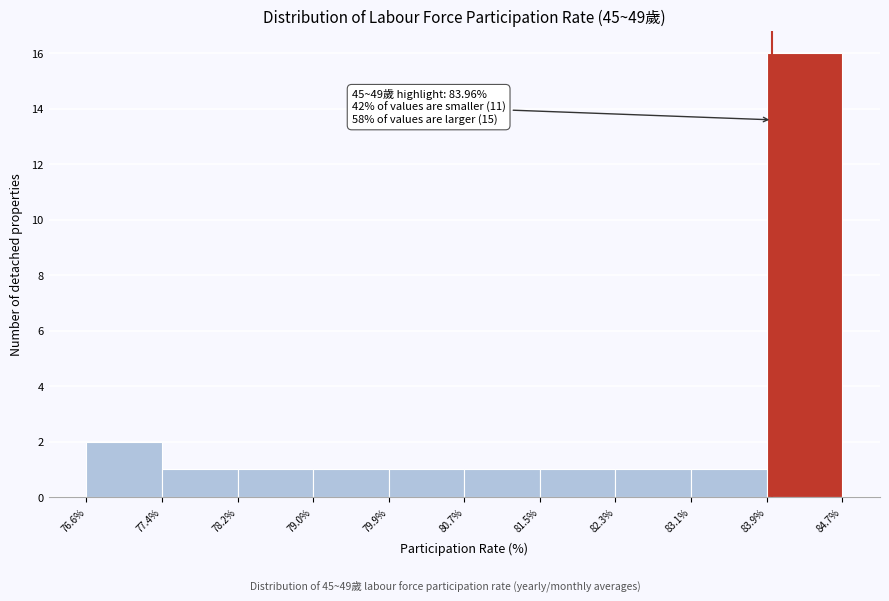

Which range on the x-axis has the tallest bar?

83.9% to 84.7%